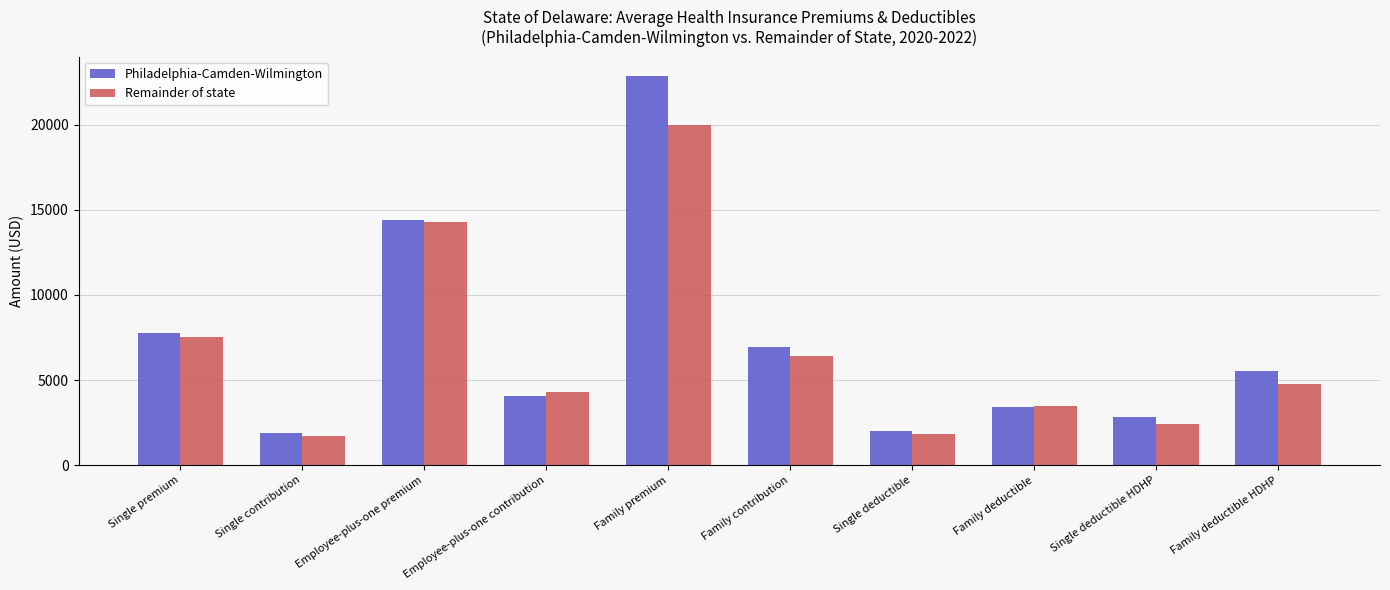

What is the sum of all Philadelphia-Camden-Wilmington values?

71662